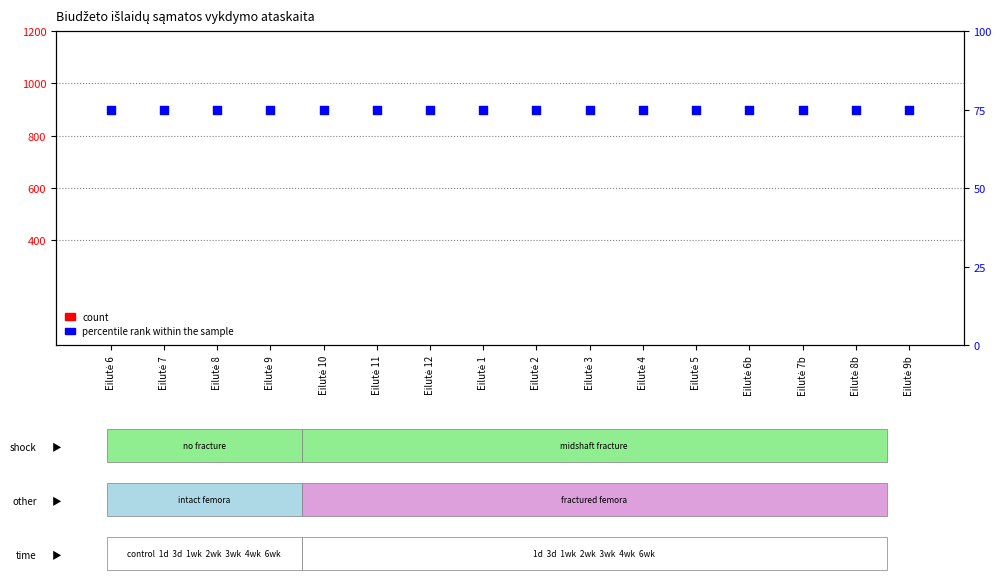

Which series has the largest total across all categories?

percentile rank within the sample